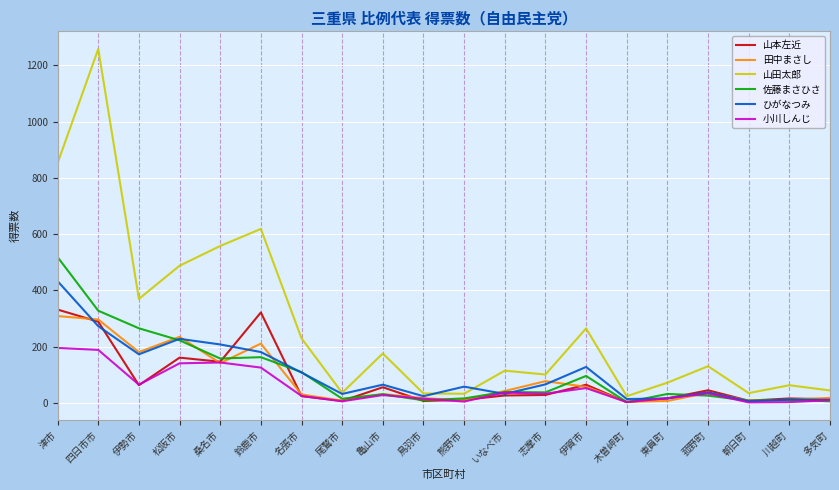

What is the difference between the highest and lowest values at 鳥羽市?

26.6